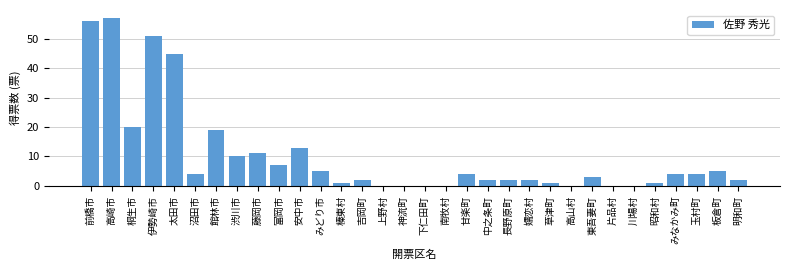

What is the change in value from 渋川市 to 神流町?

-10